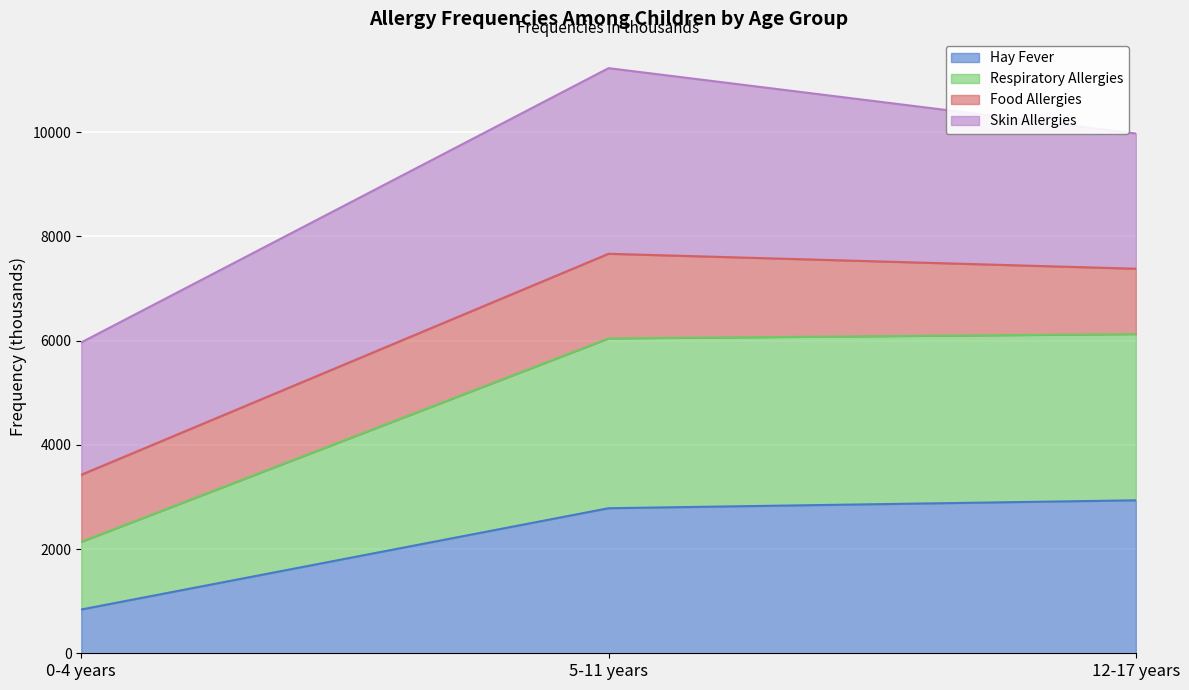

What is the total value across all series at 12-17 years?

9972